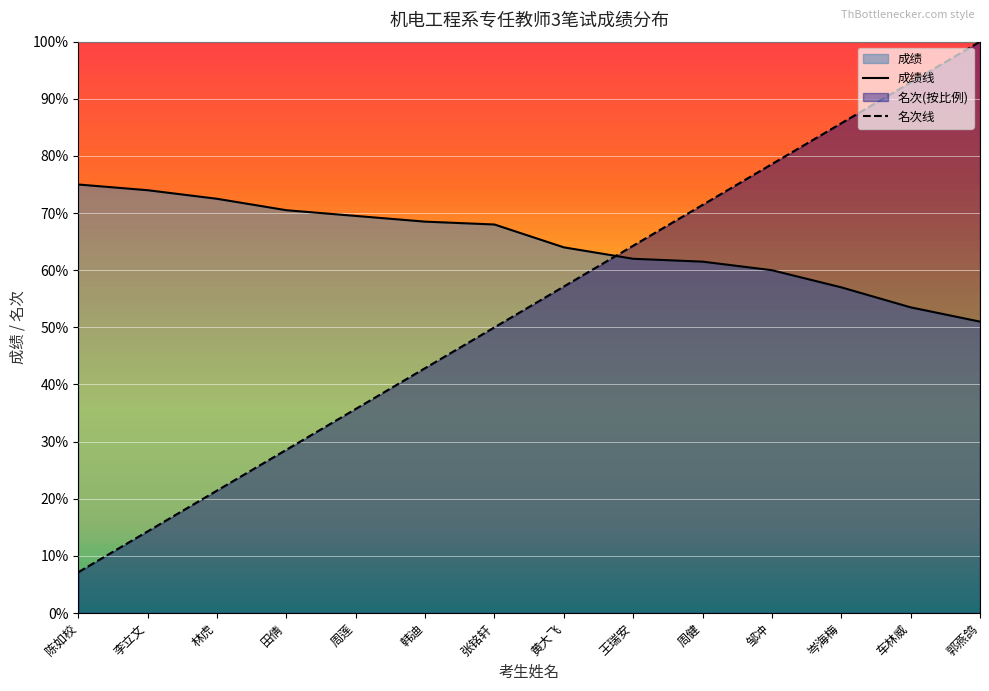

What is the label of the 1st point from the left?

陈如校